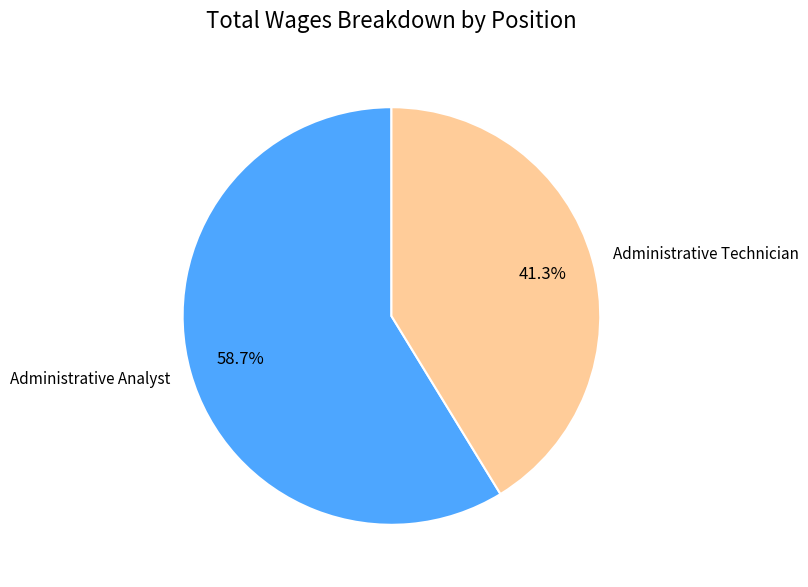

Which slice represents more than half of the pie?

Administrative Analyst